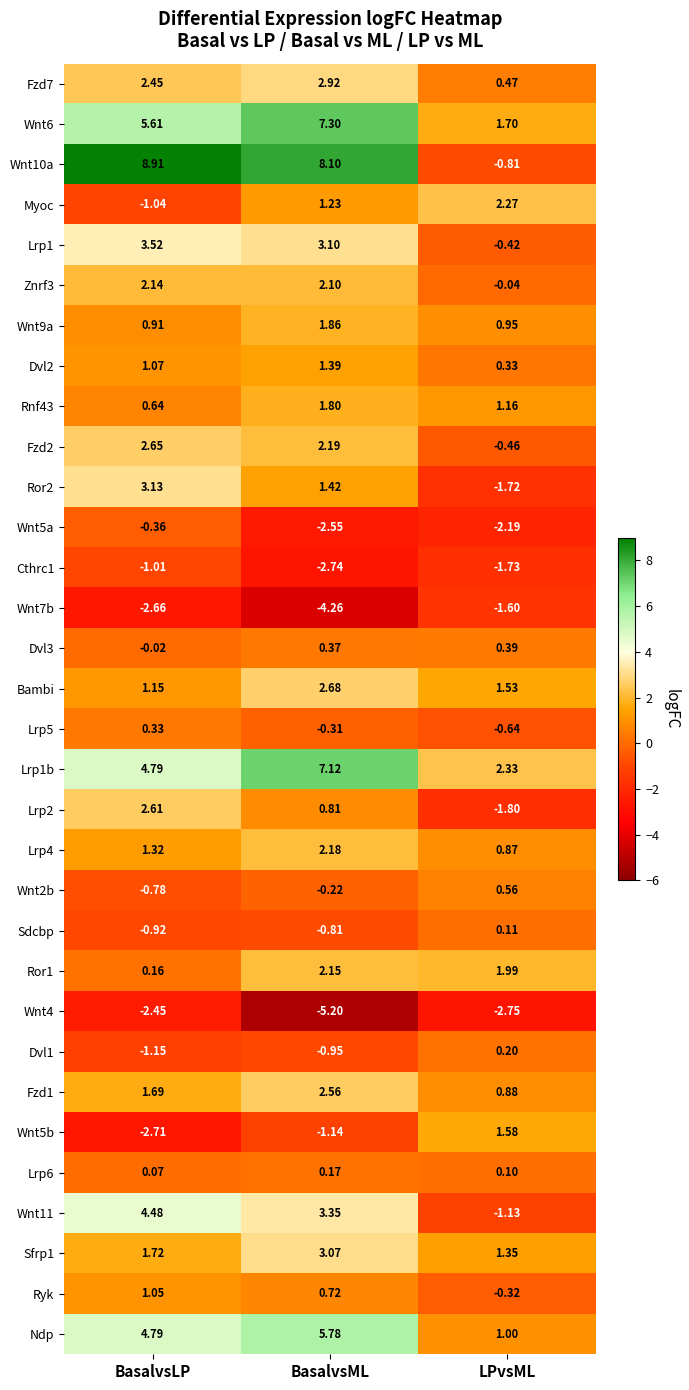

At which label is Fzd1 closest to 1?

LPvsML